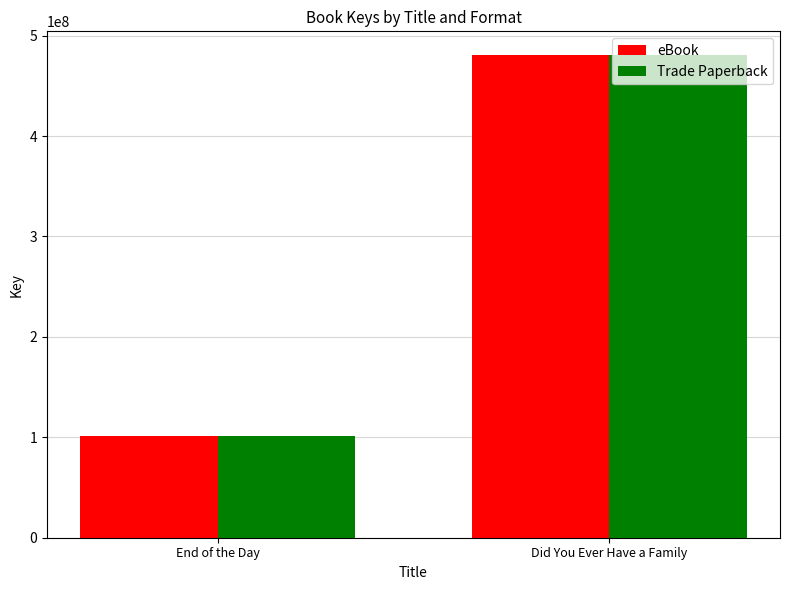

The value of eBook at End of the Day is 101169808. True or false?

True